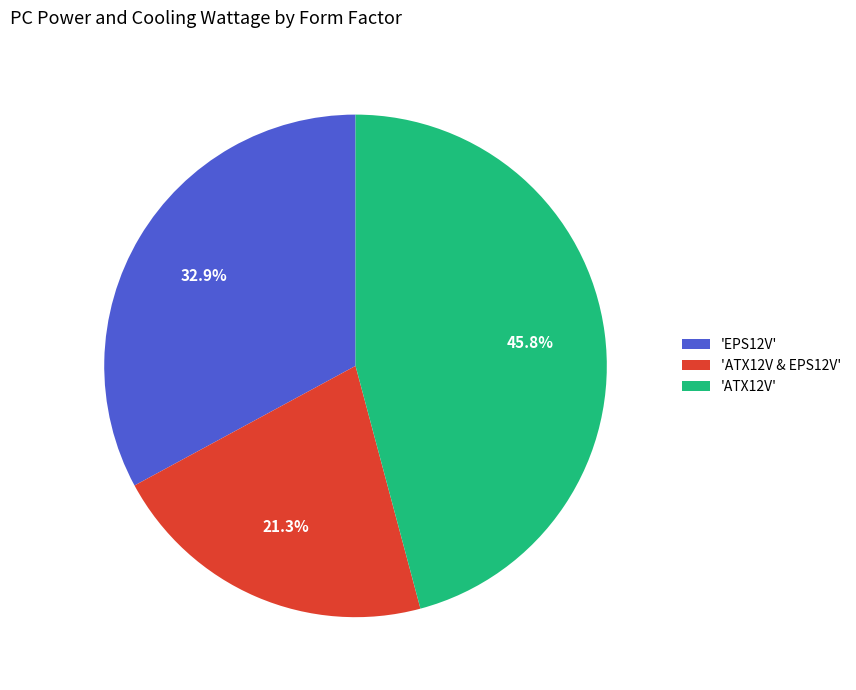

How much of the chart is everything except 'ATX12V'?

54.2%